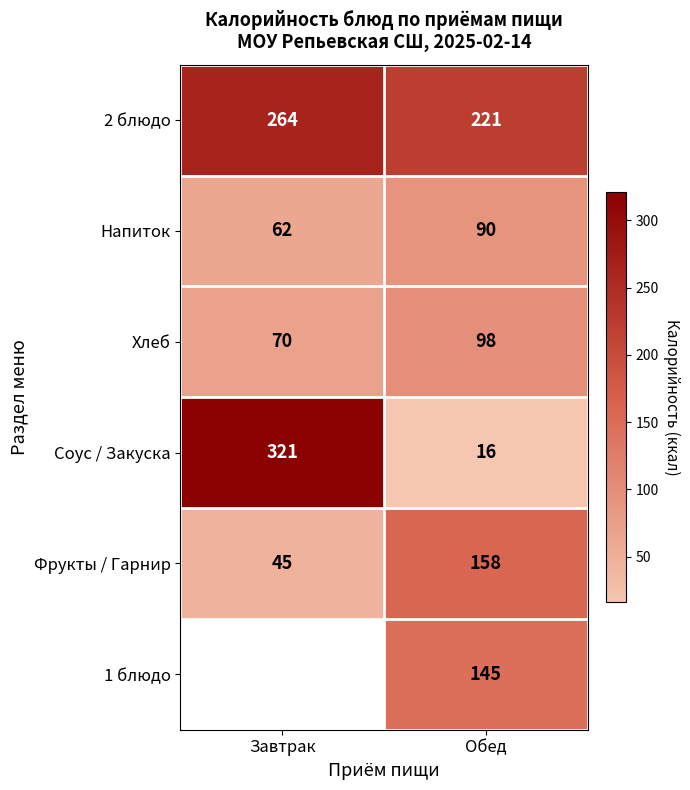

Which category has the highest value in the Соус / Закуска series?

Завтрак